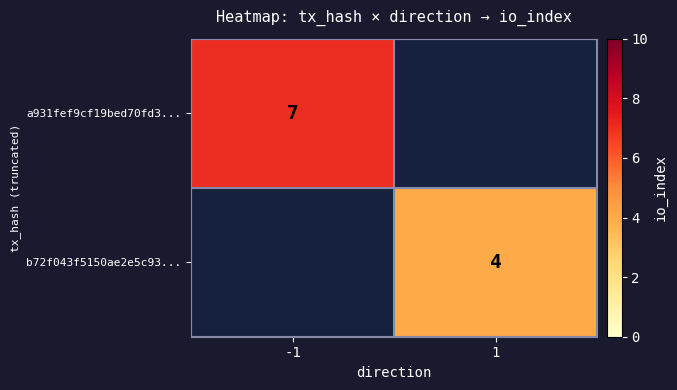

The value of a931fef9cf19bed70fd3... at -1 is 11. True or false?

False